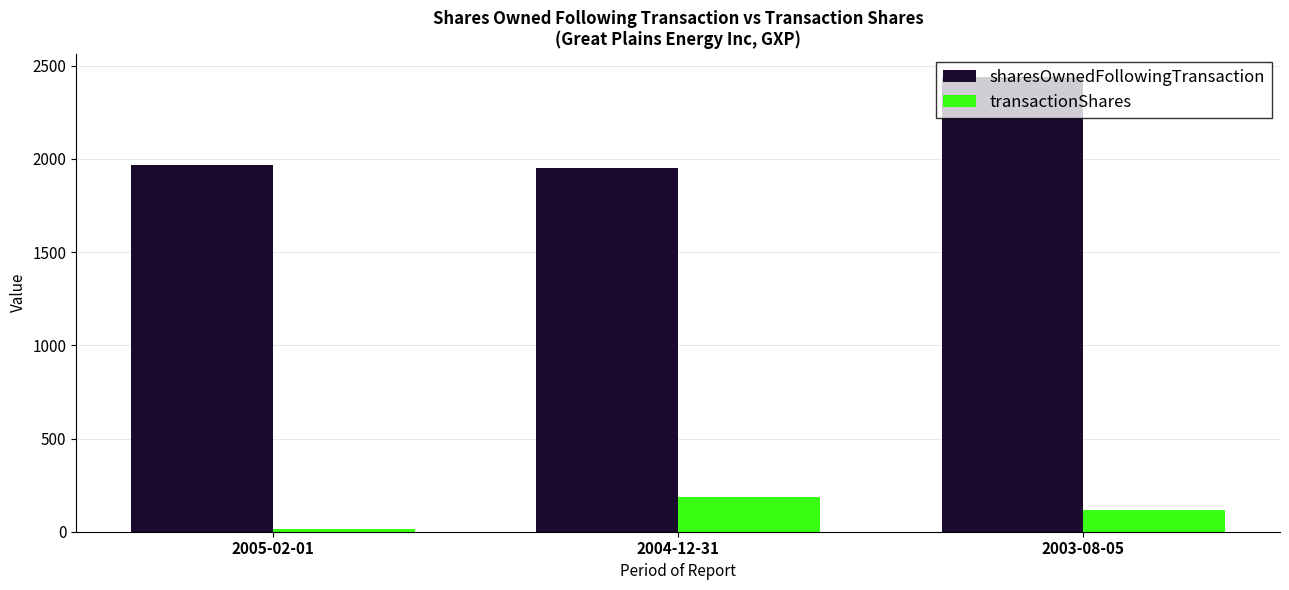

What is the label of the 3rd bar from the left?

2003-08-05